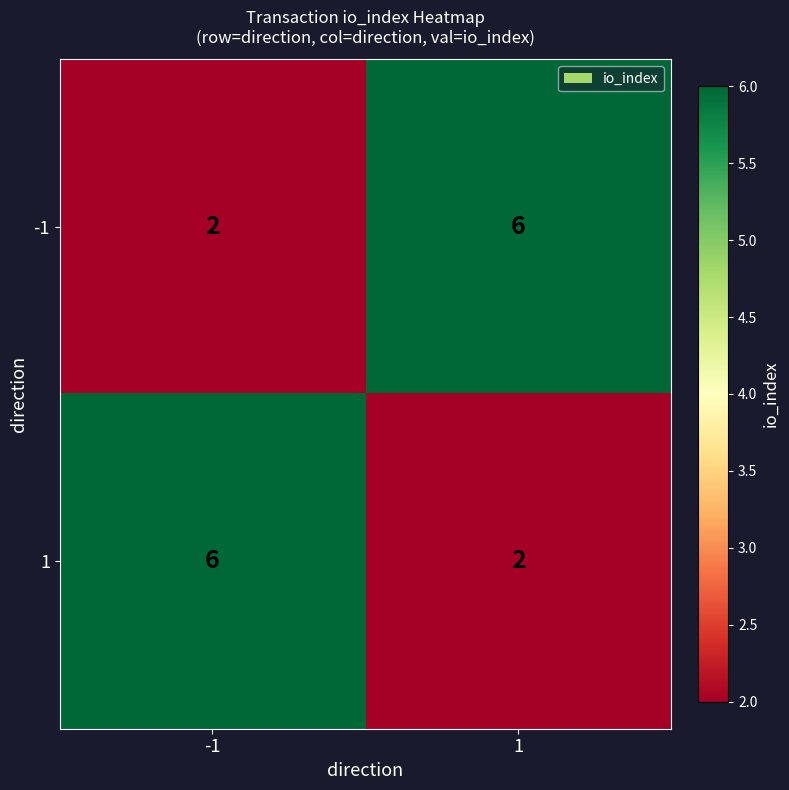

What is the spread (max minus min) of values at 1?

4